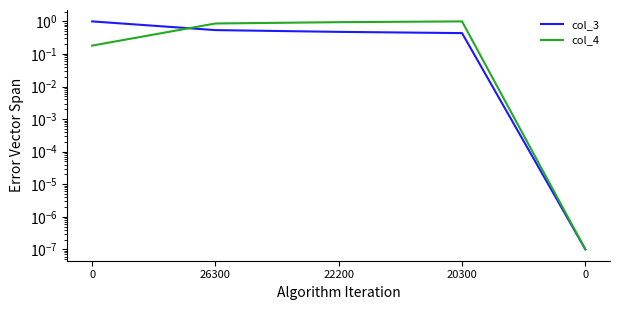

What is the total value across all series at 0?

1.2